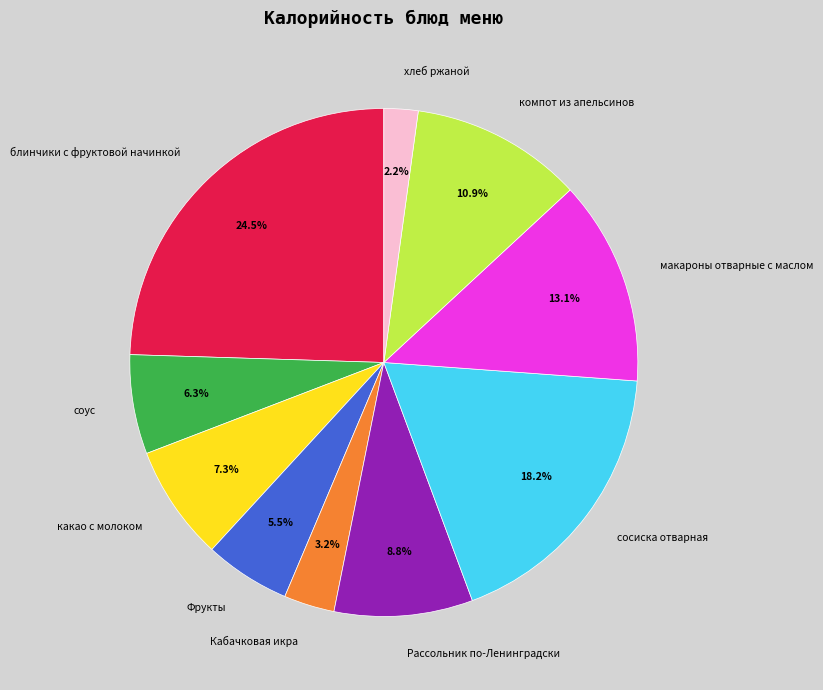

How many slices are in this pie chart?

10